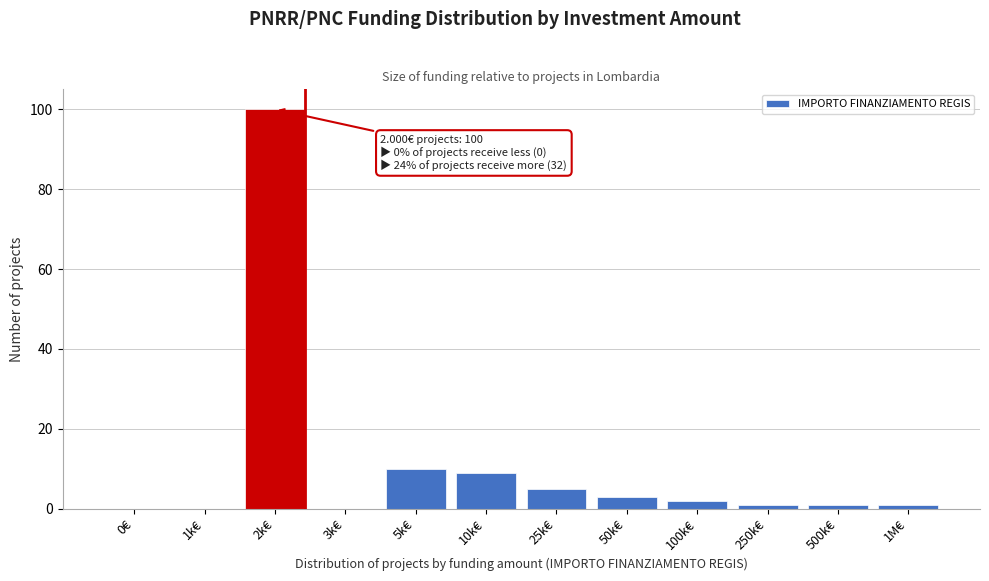

Reading left to right, what are all the values shown in this chart?

0€=0	1k€=0	2k€=100	3k€=0	5k€=10	10k€=9	25k€=5	50k€=3	100k€=2	250k€=1	500k€=1	1M€=1